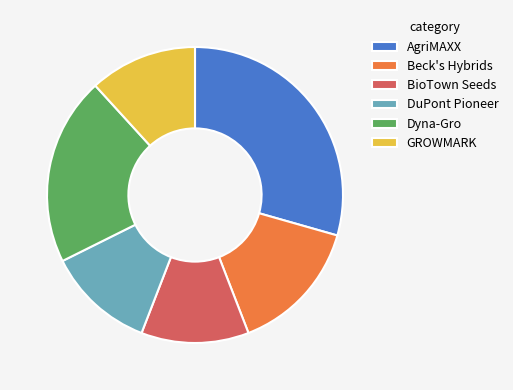

Between BioTown Seeds and Dyna-Gro, which is larger?

Dyna-Gro